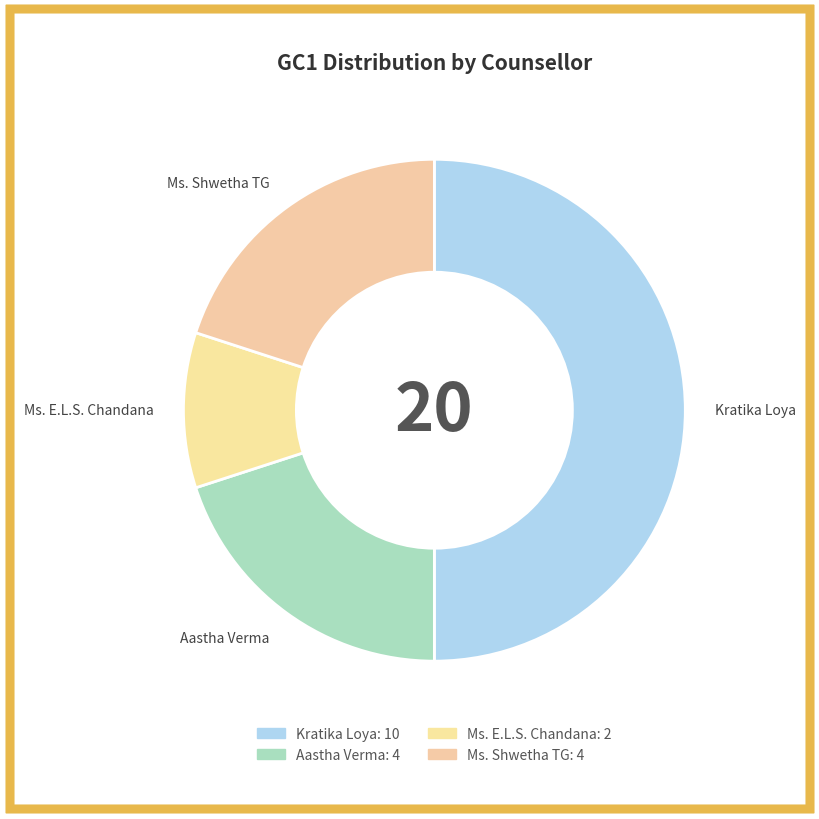

Which has a higher value, Kratika Loya or Aastha Verma?

Kratika Loya